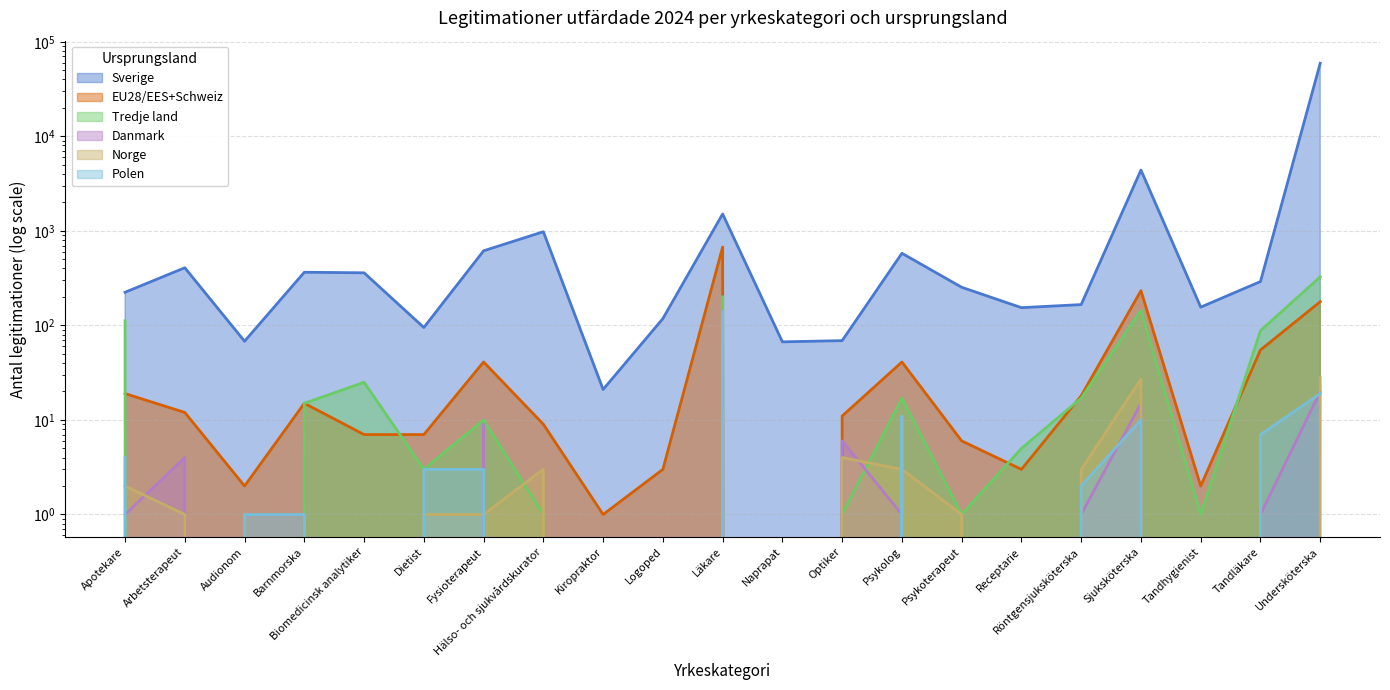

How many interior local peaks does the Polen series have?

3